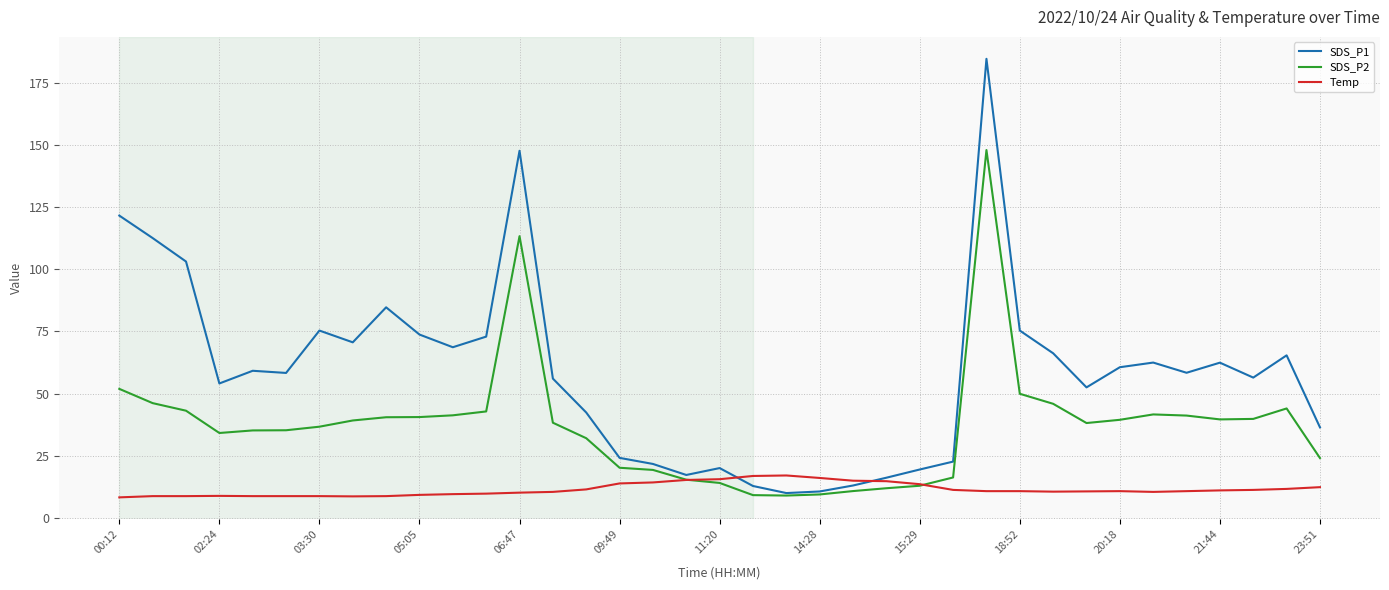

What is the greatest value displayed?

184.5